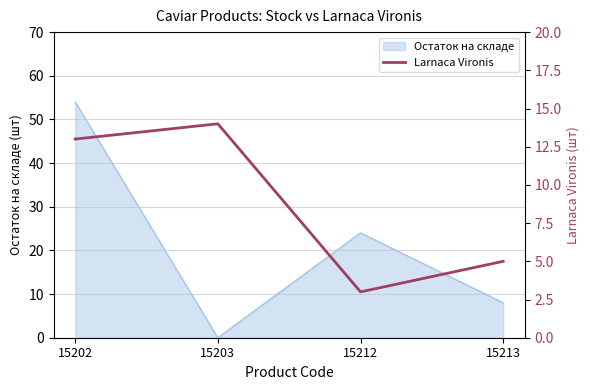

How many lines are shown in the chart?

1